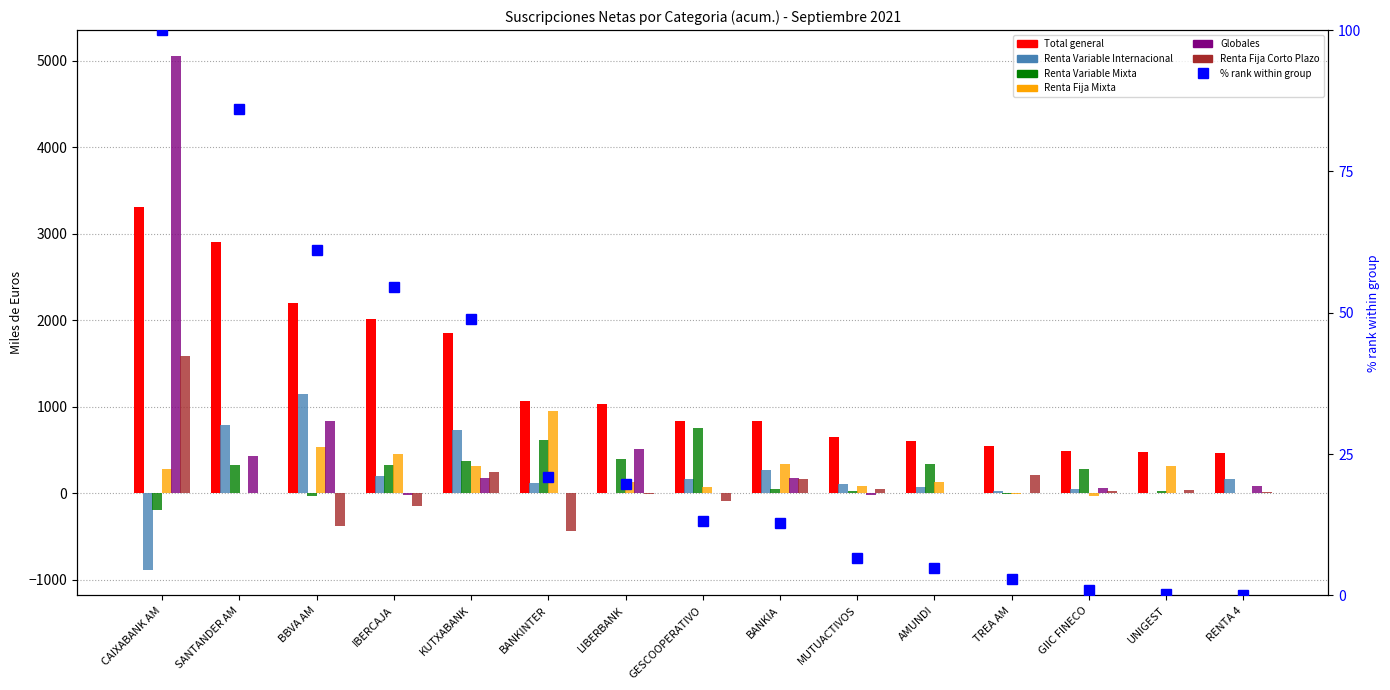

True or false: Globales has a value of 1356.4 at BBVA AM.

False